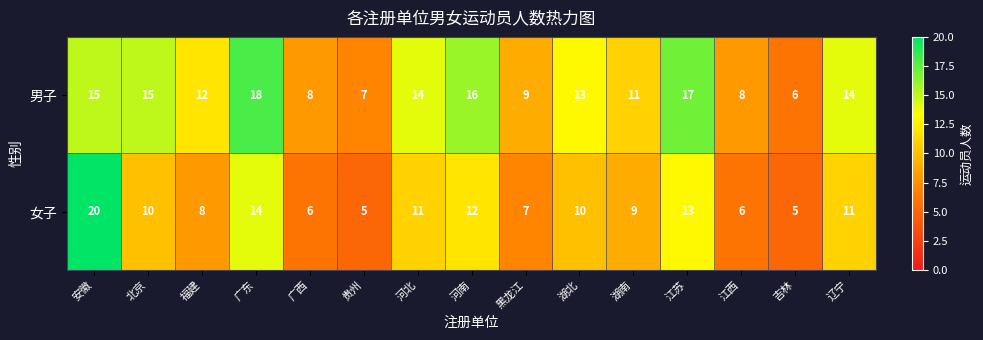

At which category is the sum across all series the highest?

安徽